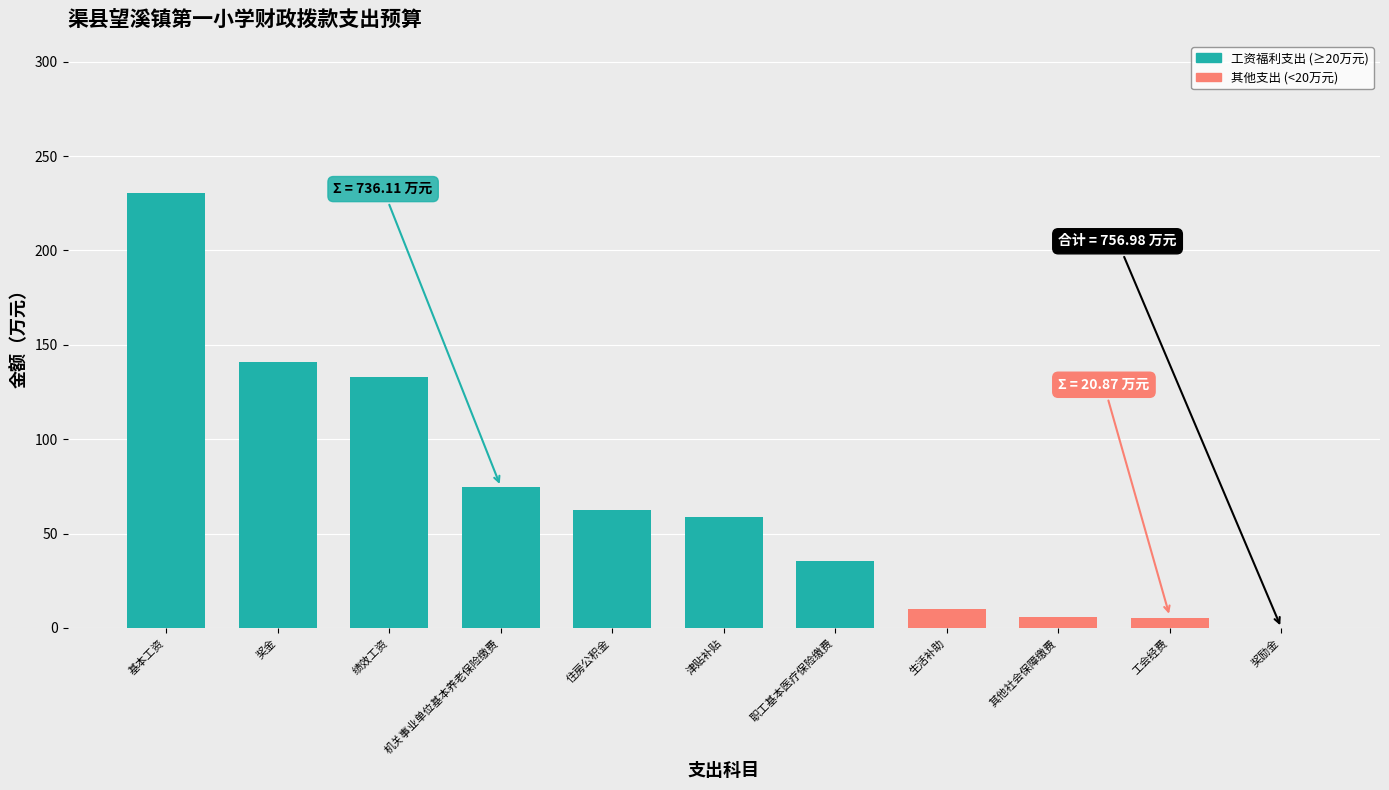

What is the greatest value displayed?

230.4